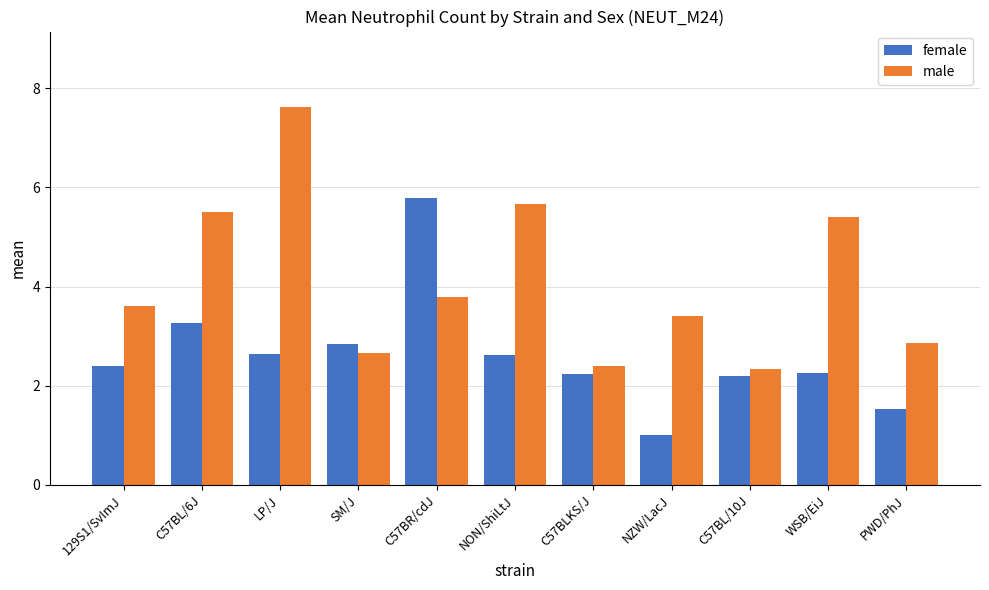

What is the average value of the female series?

2.6